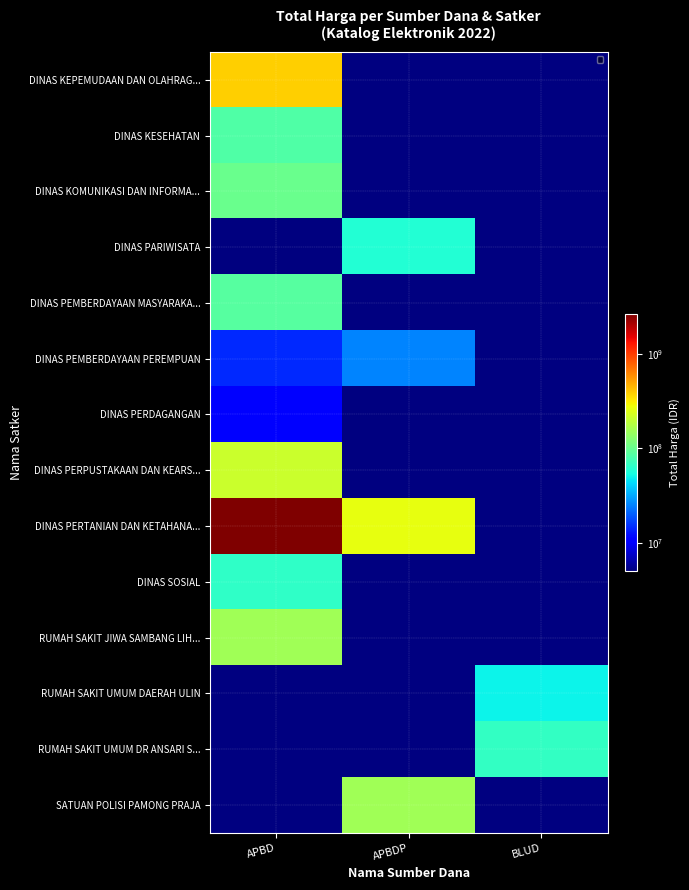

Rank the series at APBD from highest to lowest value.

DINAS PERTANIAN DAN KETAHANA..., DINAS KEPEMUDAAN DAN OLAHRAG..., DINAS PERPUSTAKAAN DAN KEARS..., RUMAH SAKIT JIWA SAMBANG LIH..., DINAS KOMUNIKASI DAN INFORMA..., DINAS PEMBERDAYAAN MASYARAKA..., DINAS KESEHATAN, DINAS SOSIAL, DINAS PEMBERDAYAAN PEREMPUAN, DINAS PERDAGANGAN, DINAS PARIWISATA, RUMAH SAKIT UMUM DAERAH ULIN, RUMAH SAKIT UMUM DR ANSARI S..., SATUAN POLISI PAMONG PRAJA